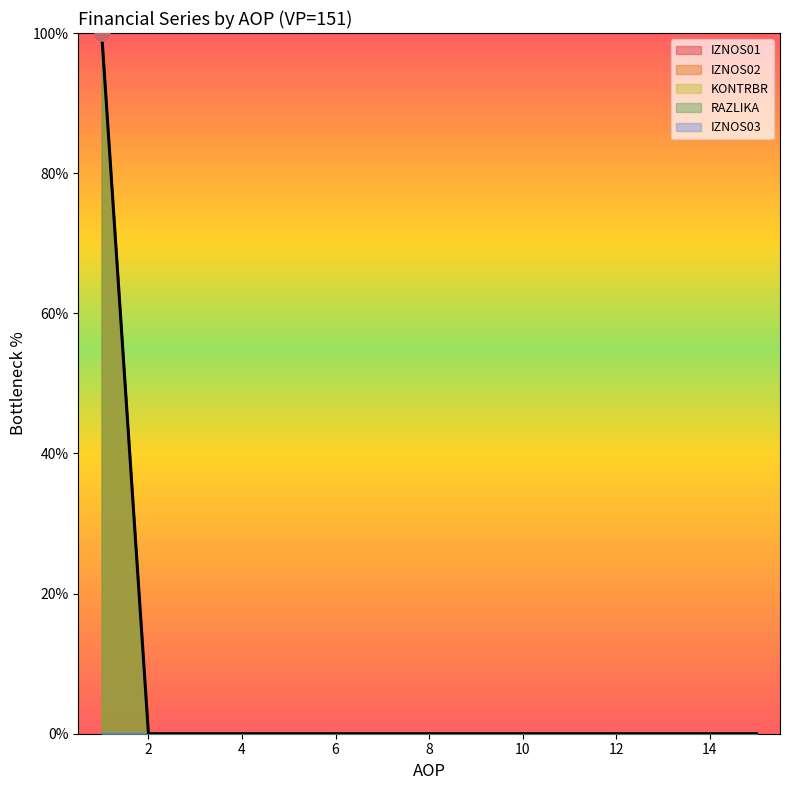

Is the value of RAZLIKA at 7 greater than the value of IZNOS02 at 1?

No